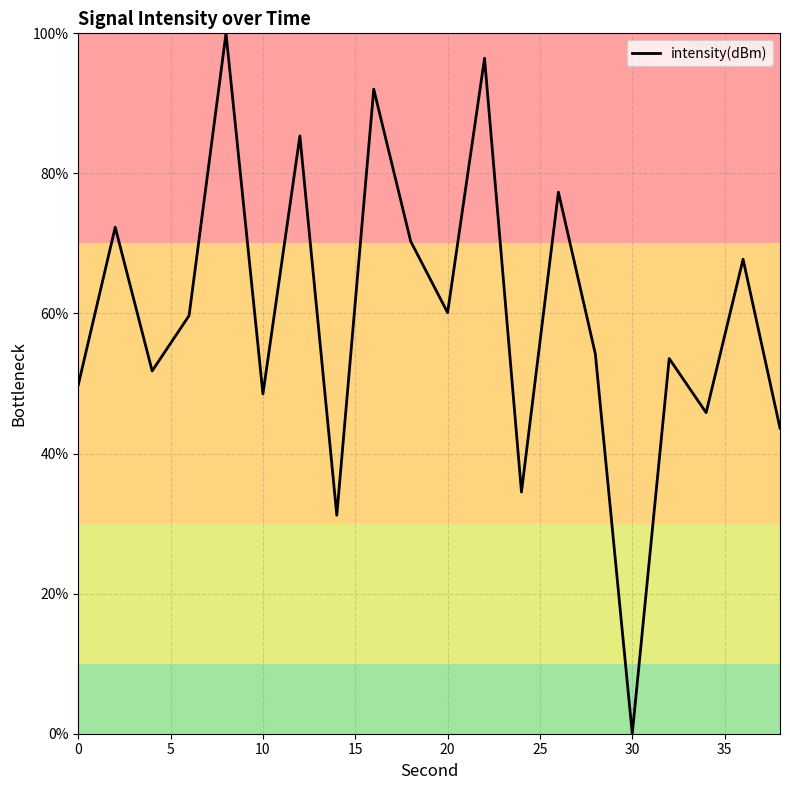

What is the maximum value shown in the chart?

100.0